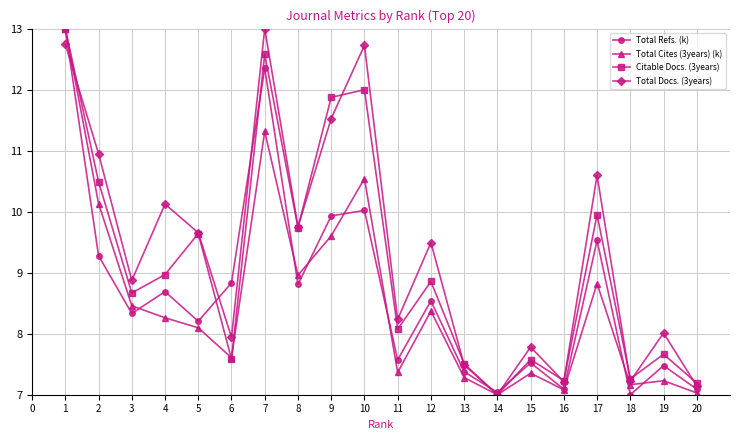

Rank the series by their average value, from lowest to highest.

Total Cites (3years) (k), Total Refs. (k), Citable Docs. (3years), Total Docs. (3years)